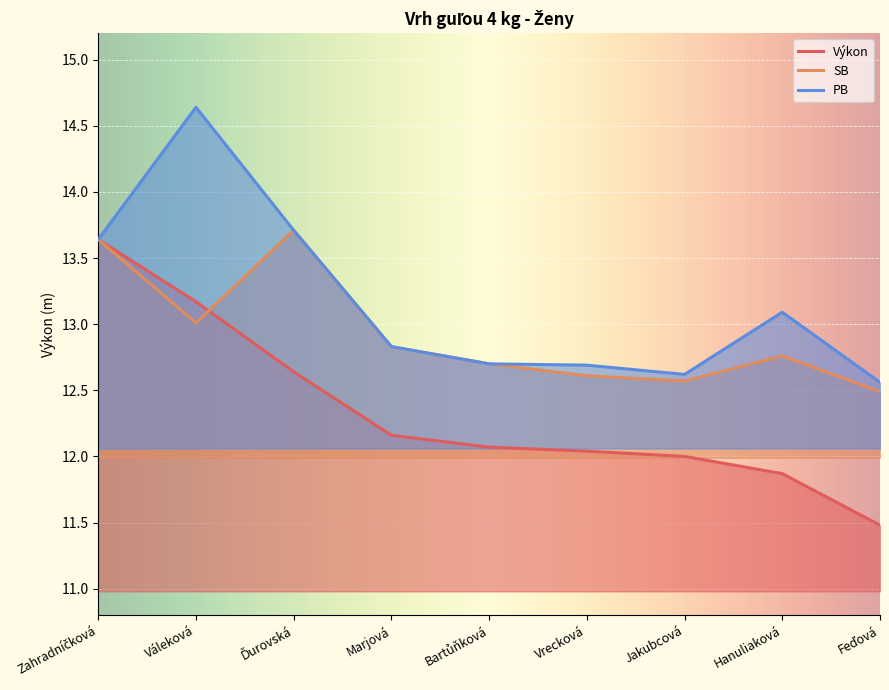

What is the sum of all Výkon values?

111.1